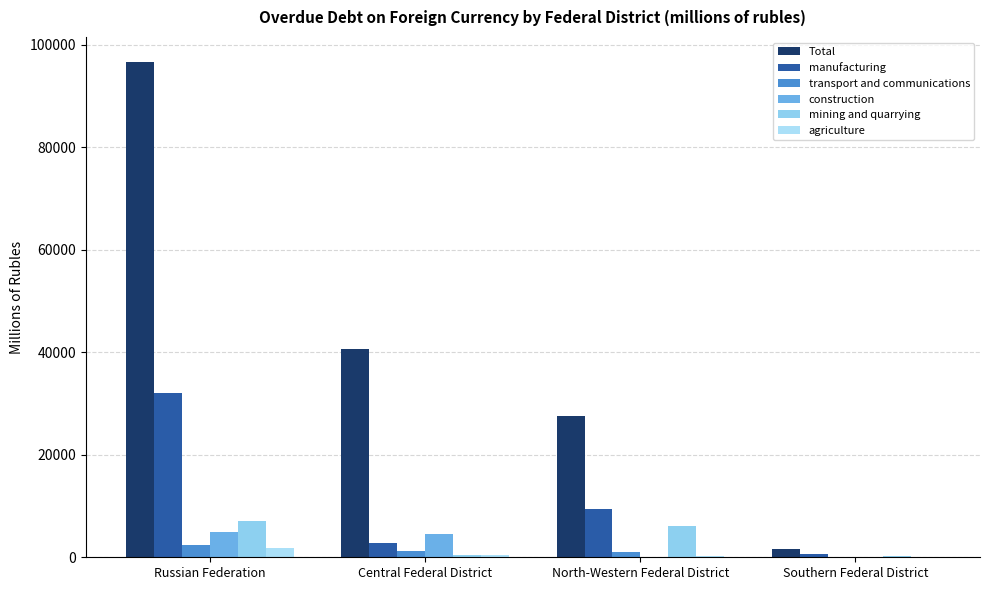

How many groups of bars are there?

4